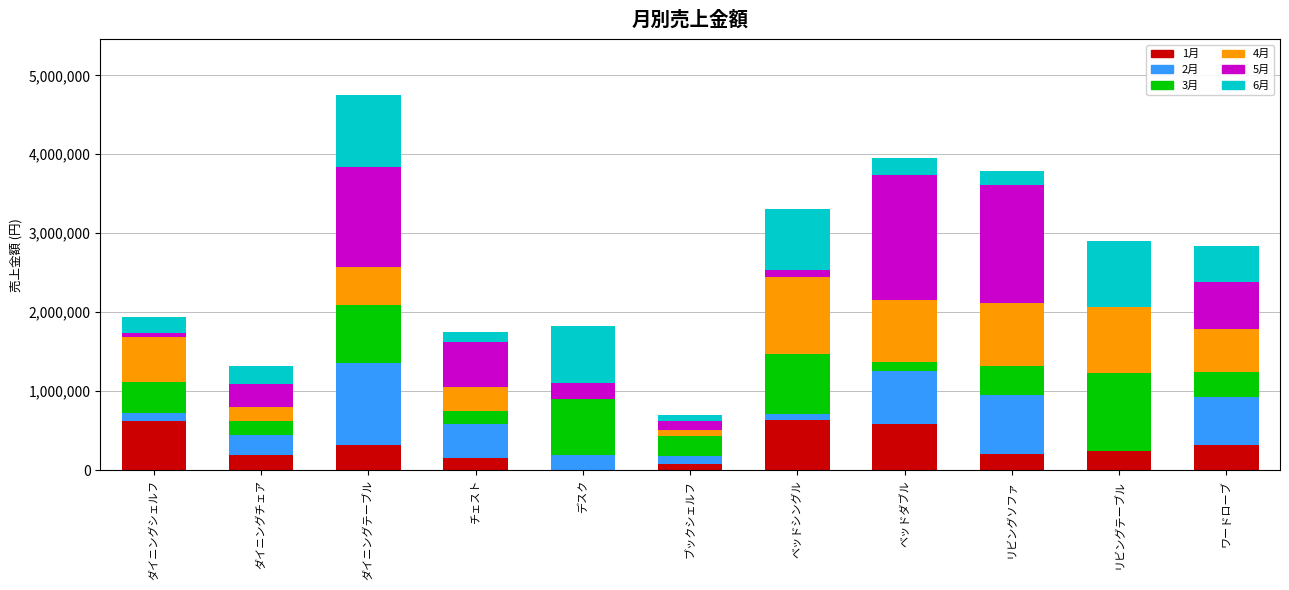

True or false: 1月 has a value of 626000 at ダイニングシェルフ.

True